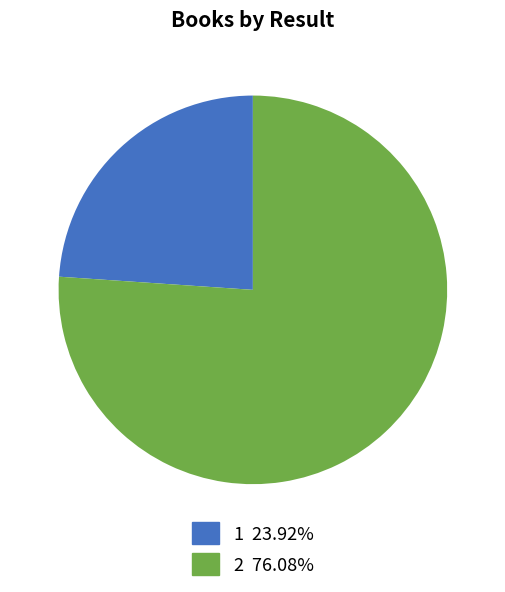

Rank the categories by value from lowest to highest.

1, 2